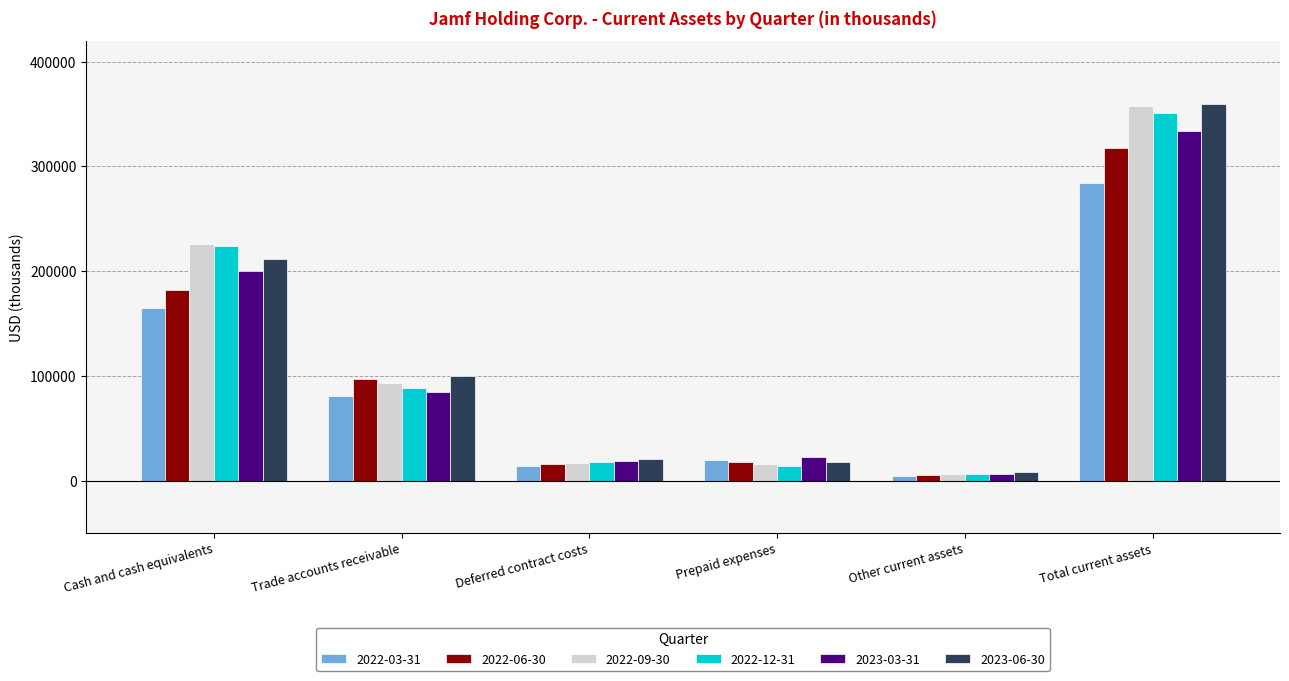

How many data points in 2023-06-30 are less than 100184?

3